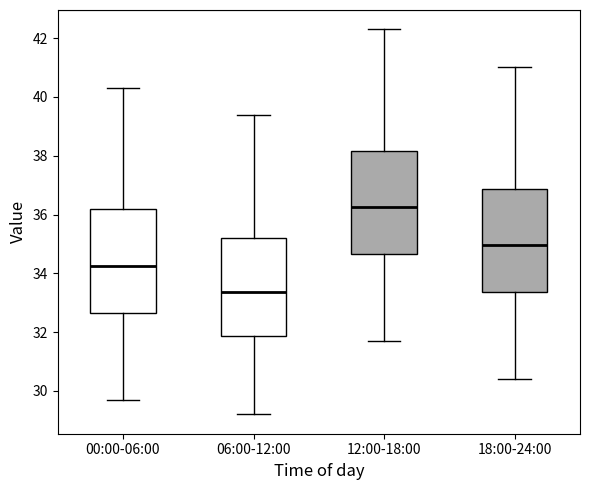

Reading left to right, transcribe this box plot: for each box, give where its median line is, the range the box spans, and where its two whiskers end, as read against the y-axis. The values are not printed on the chart, so give them approximately, as read against the axis.

00:00-06:00: median 34.2, box 32.6 to 36.2, whiskers 29.8 to 40.4
06:00-12:00: median 33.4, box 31.8 to 35.2, whiskers 29.2 to 39.4
12:00-18:00: median 36.2, box 34.6 to 38.2, whiskers 31.8 to 42.4
18:00-24:00: median 35.0, box 33.4 to 36.8, whiskers 30.4 to 41.0